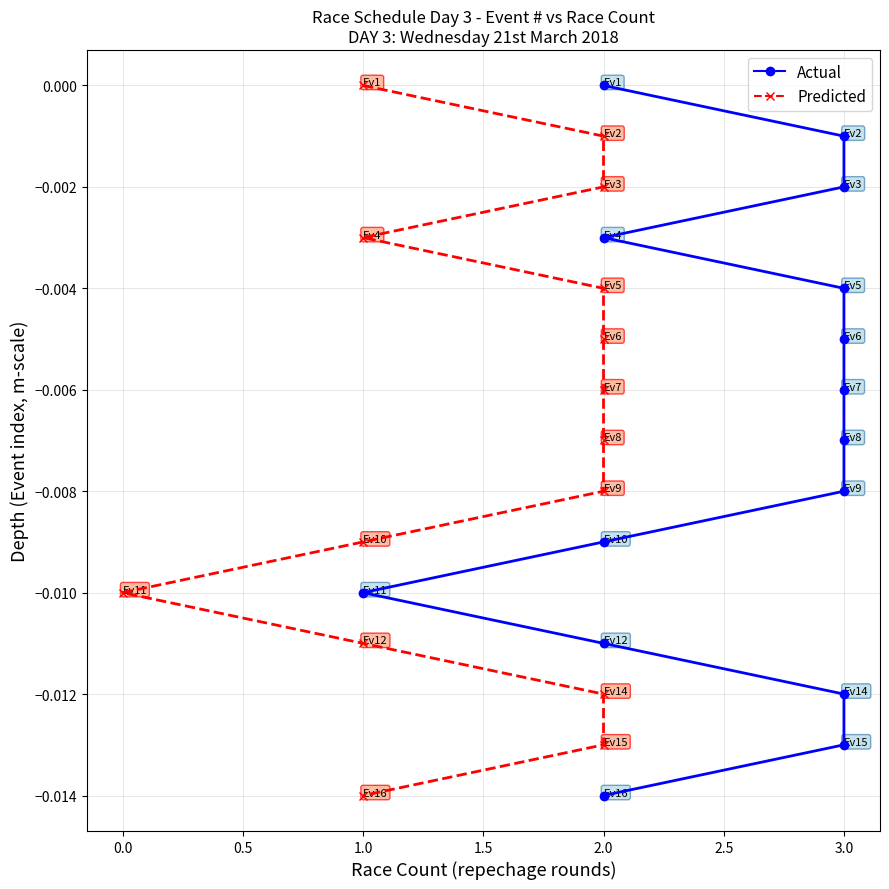

Which has a higher value, 3.0 or 3.0?

3.0